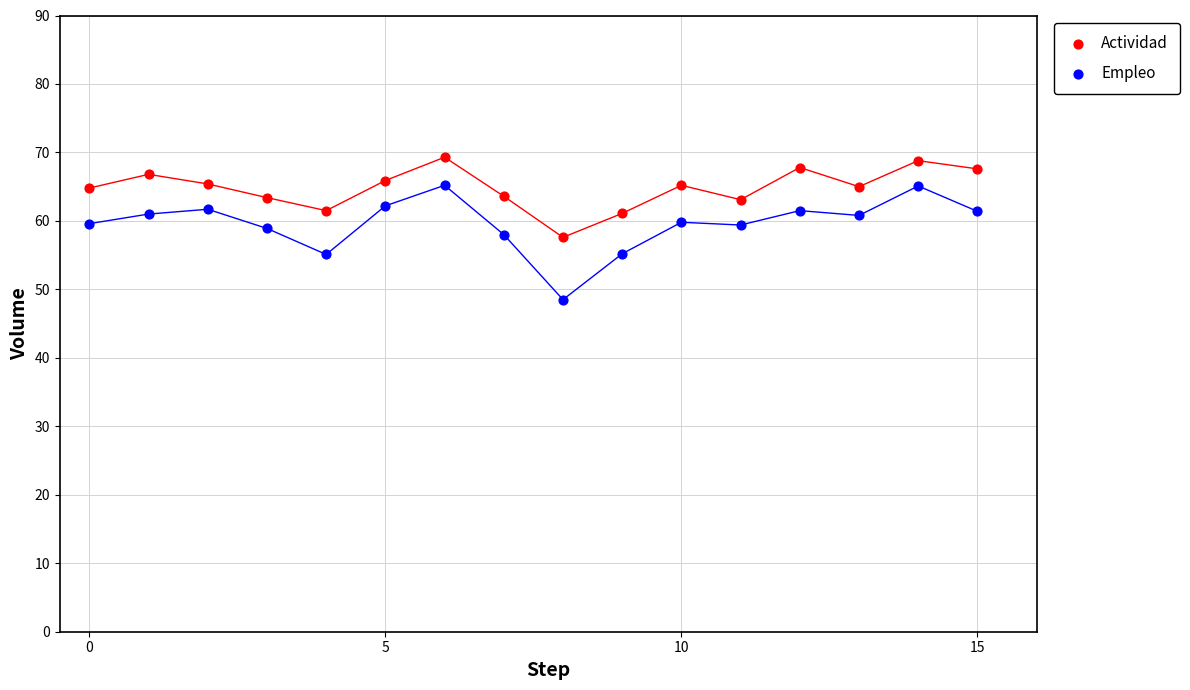

What are all the series names shown in the legend?

Actividad, Empleo